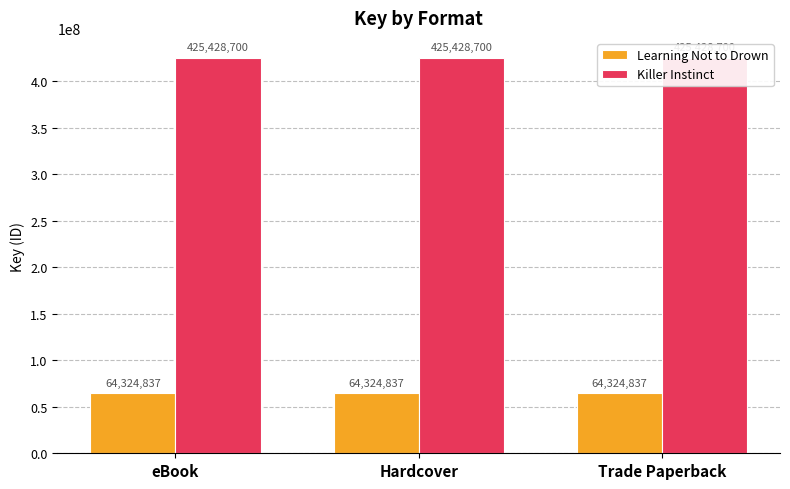

Between eBook and Trade Paperback, which series saw the biggest shift?

Learning Not to Drown